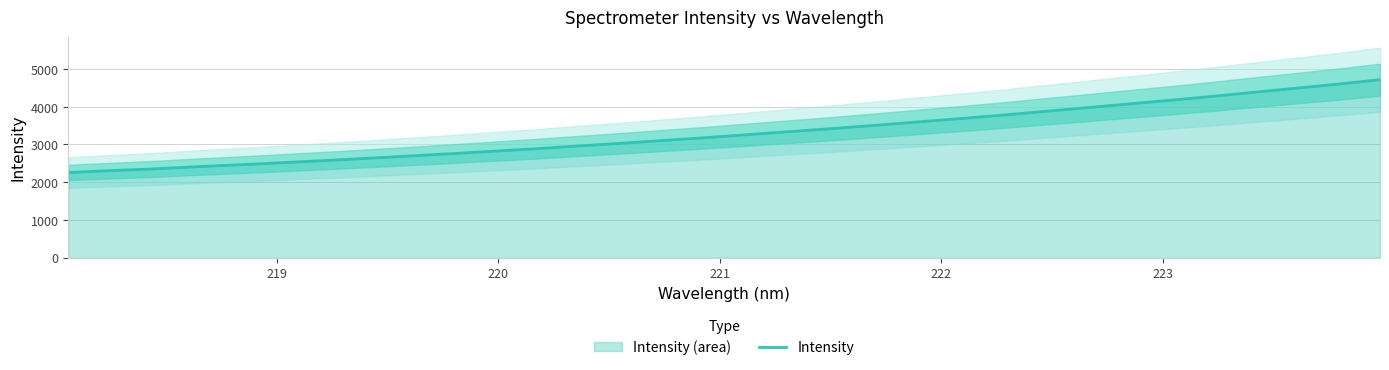

What is the highest value of the Intensity series?

4717.1